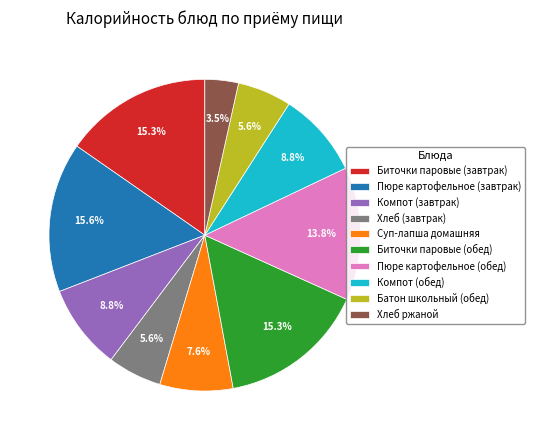

What is the smallest slice in the pie chart?

Хлеб ржаной